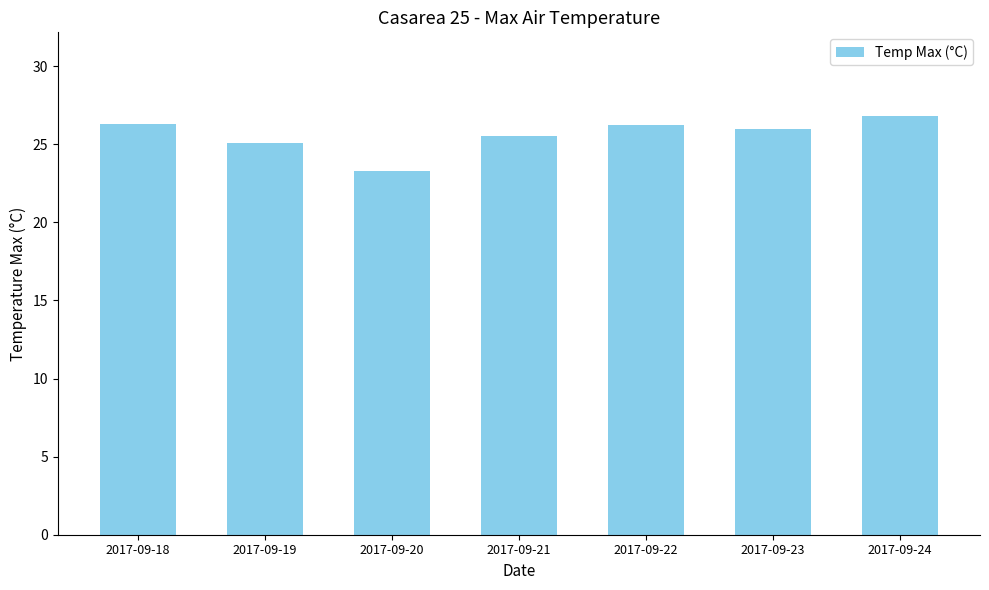

What is the maximum value shown in the chart?

26.8